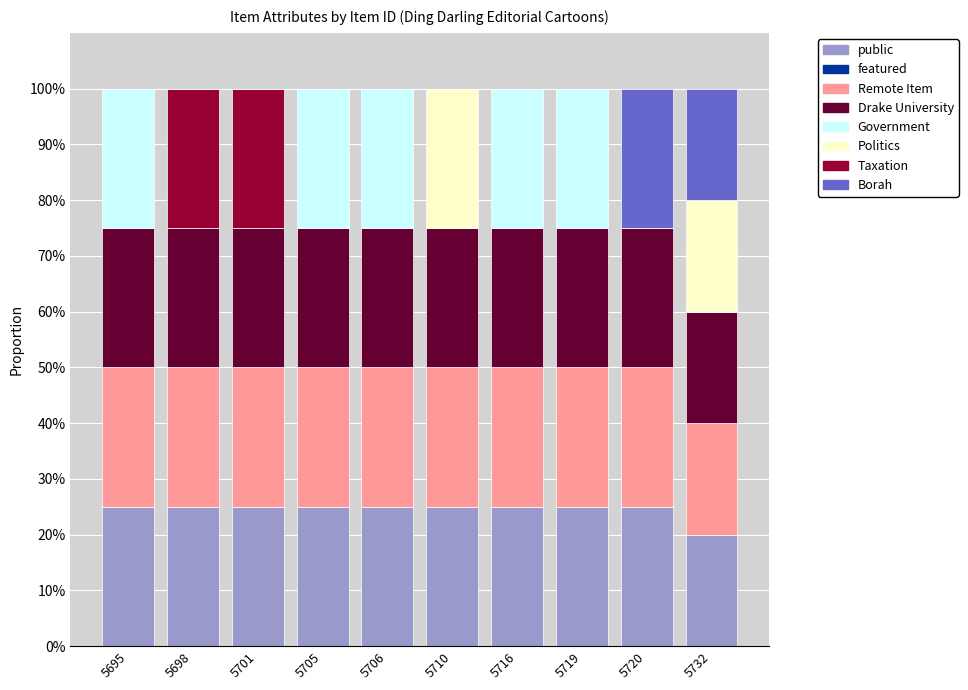

What is the highest value of the public series?

25